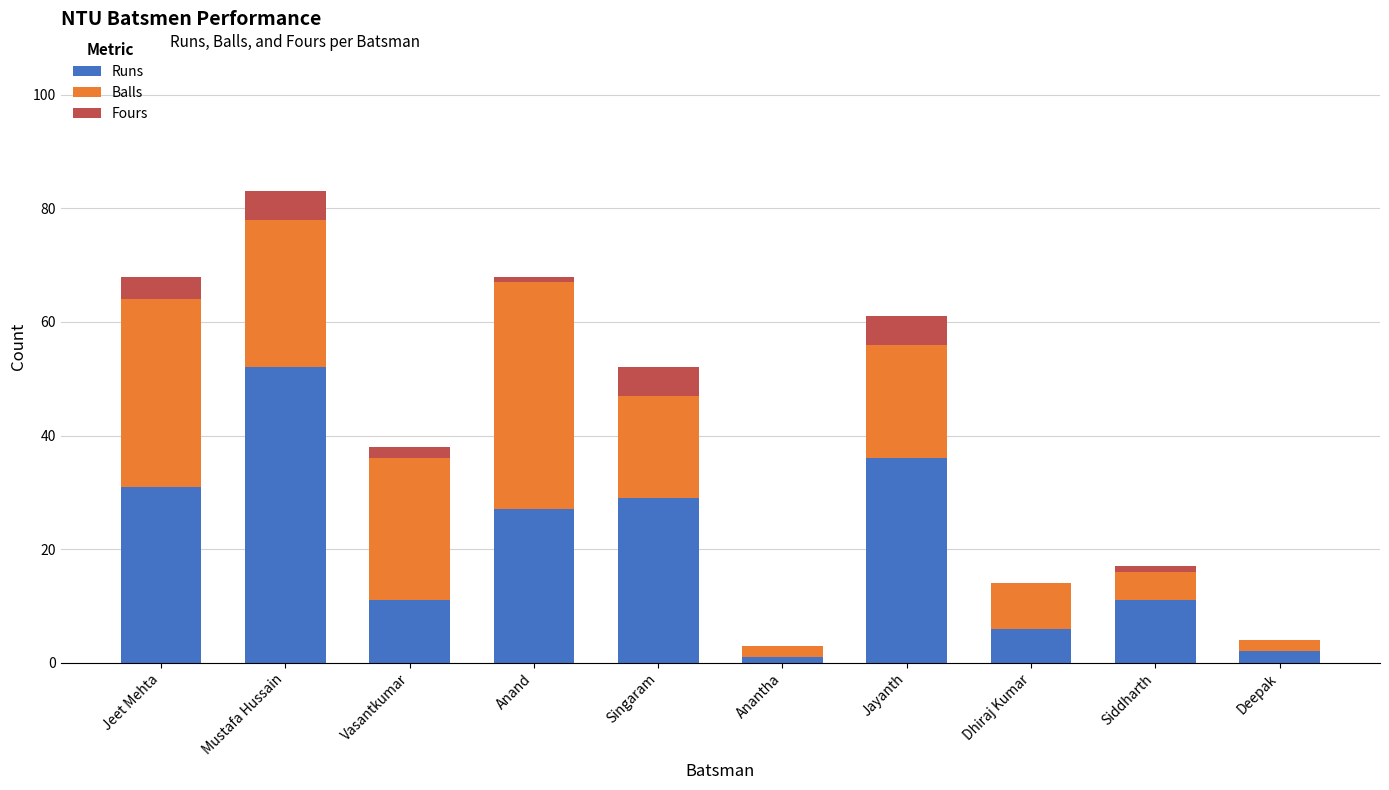

The Runs series shows 5 at Siddharth. True or false?

False